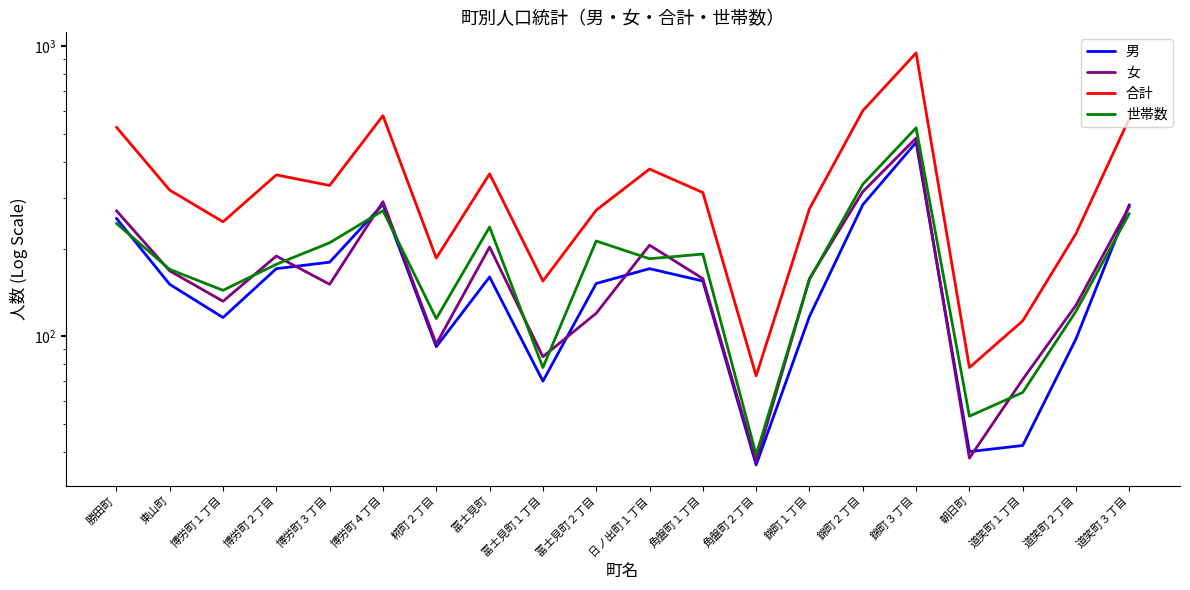

How many data points does each series have?

20